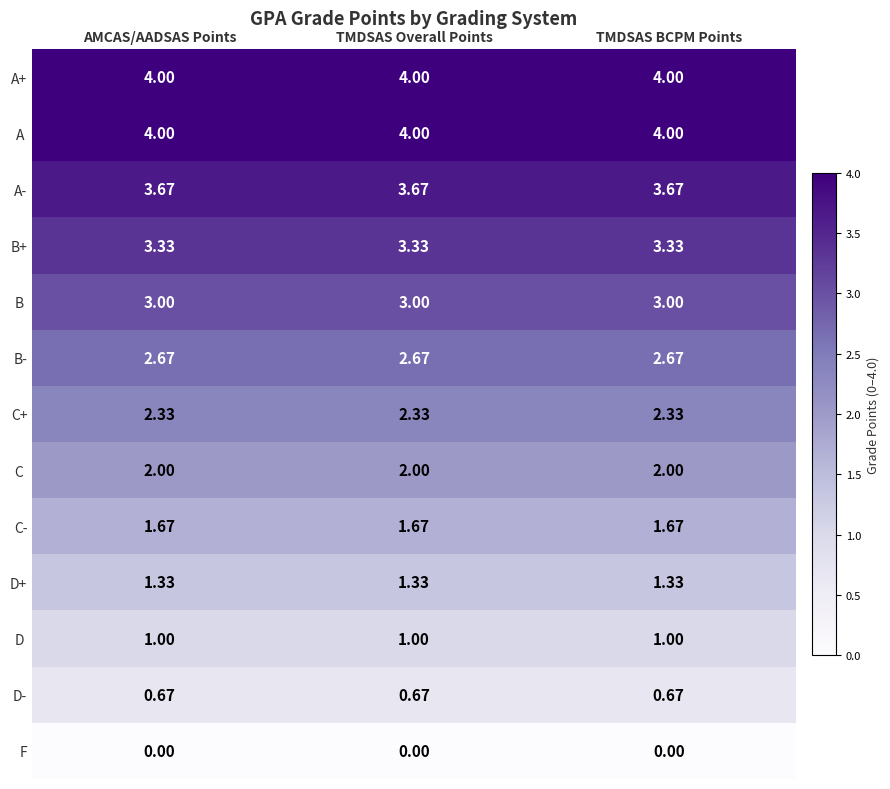

Is the value of A- at TMDSAS Overall Points greater than the value of A+ at TMDSAS Overall Points?

No